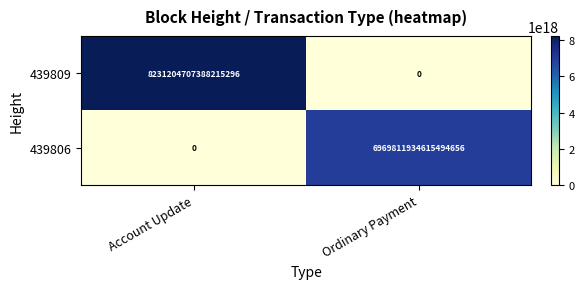

Is the value of 439806 at Ordinary Payment greater than the value of 439809 at Ordinary Payment?

Yes